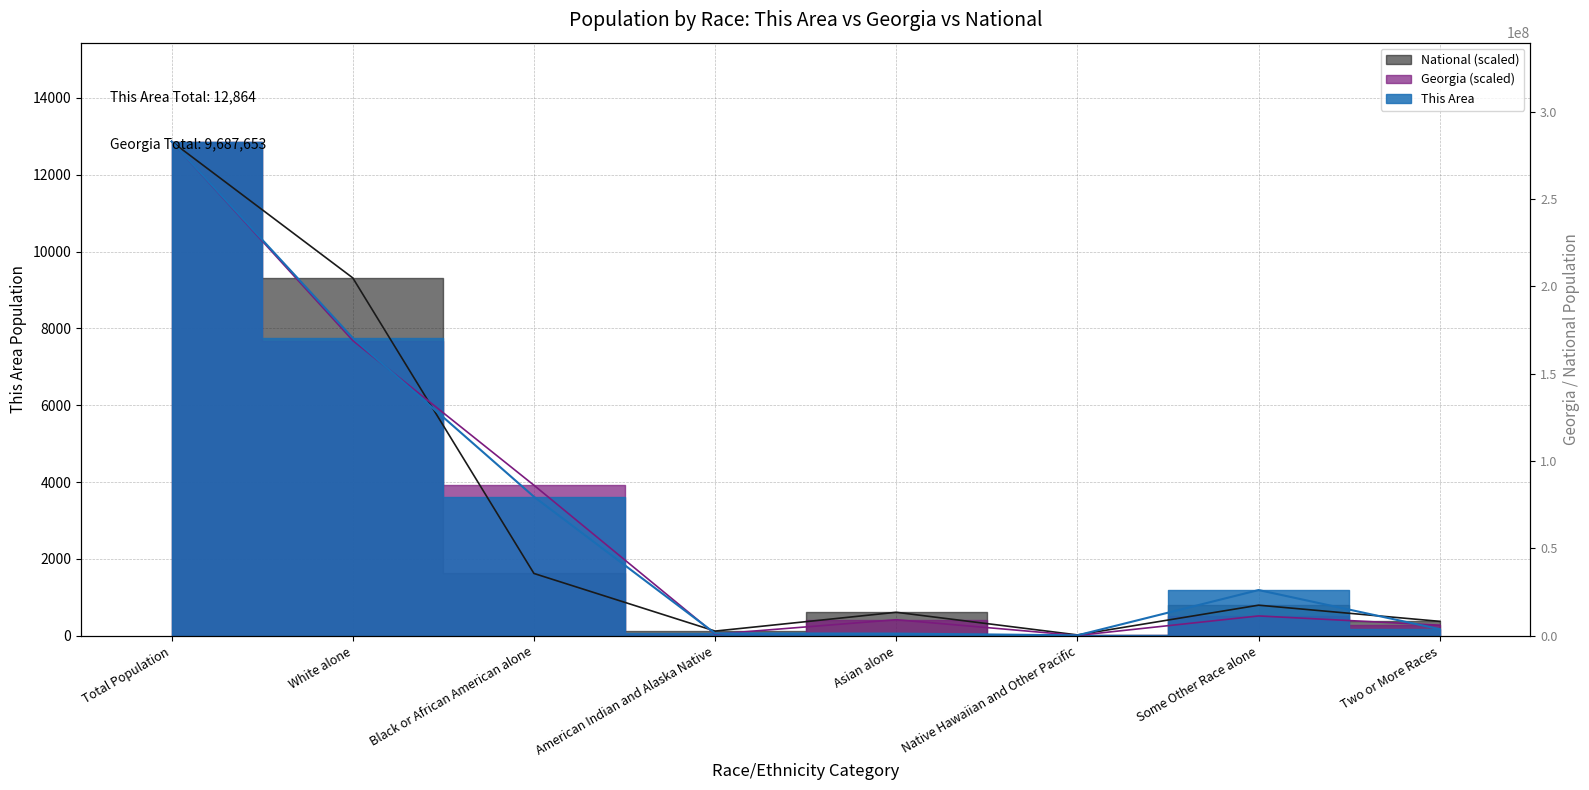

Between which two adjacent categories do Georgia and National first intersect?

White alone and Black or African American alone